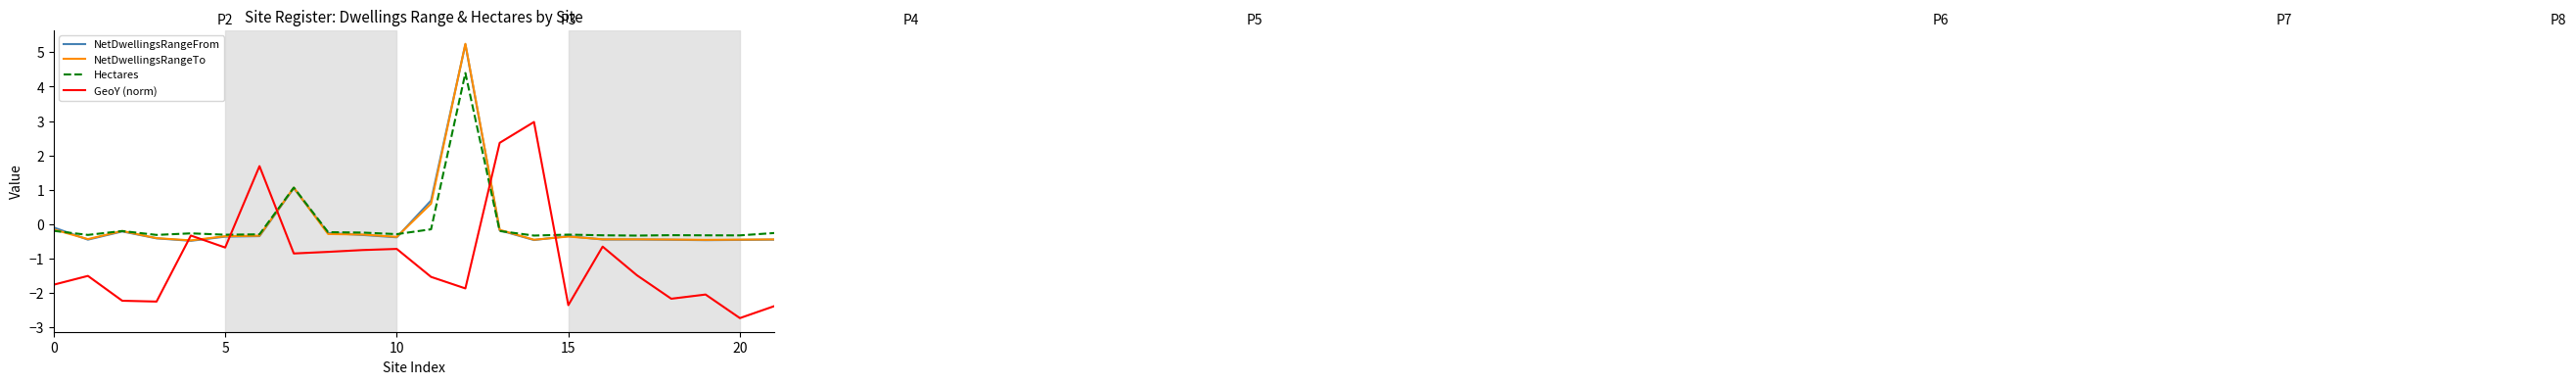

After their last crossing, which series has the higher values: NetDwellingsRangeTo or GeoY (norm)?

NetDwellingsRangeTo